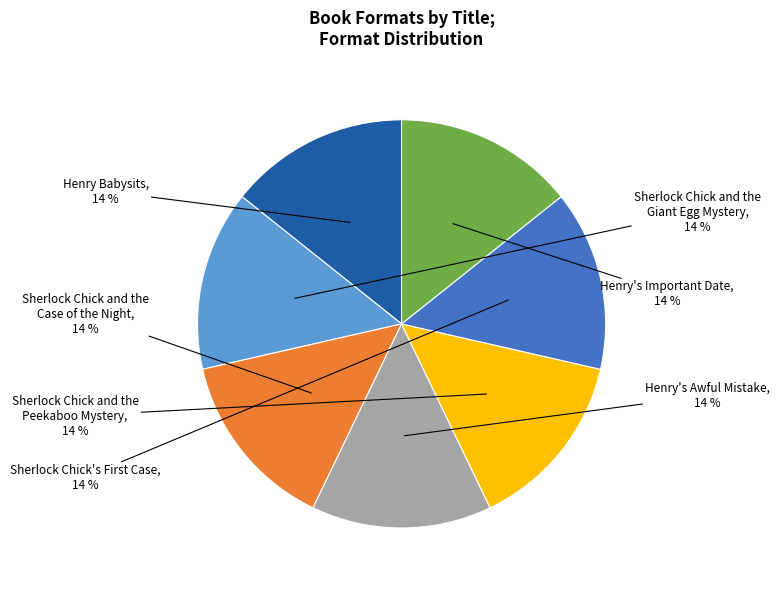

Combined, do Henry's Awful Mistake and Henry's Important Date account for over 50%?

No